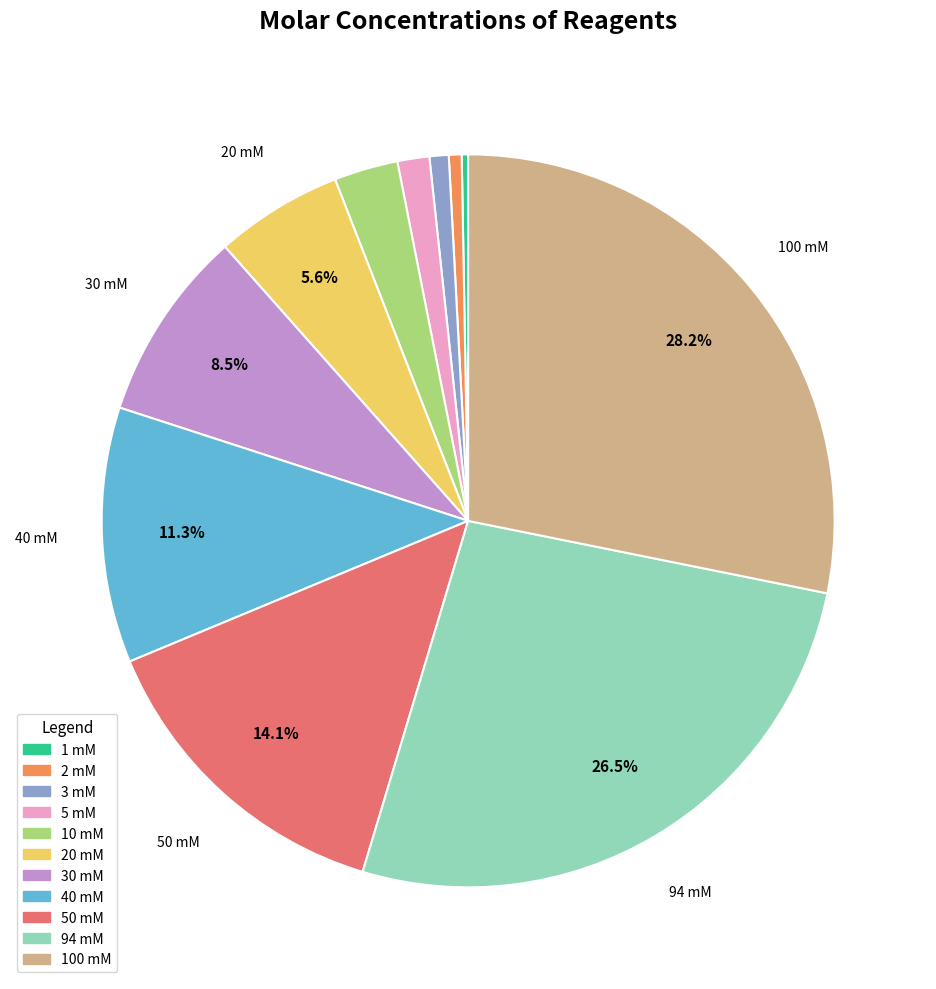

How much of the chart is everything except 20 mM?

94.4%